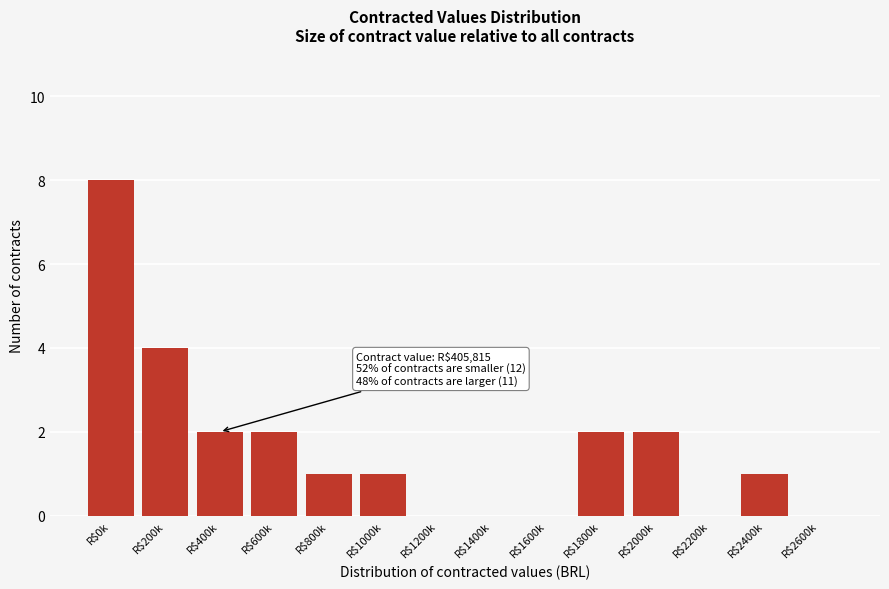

What is the sum of all values?

23